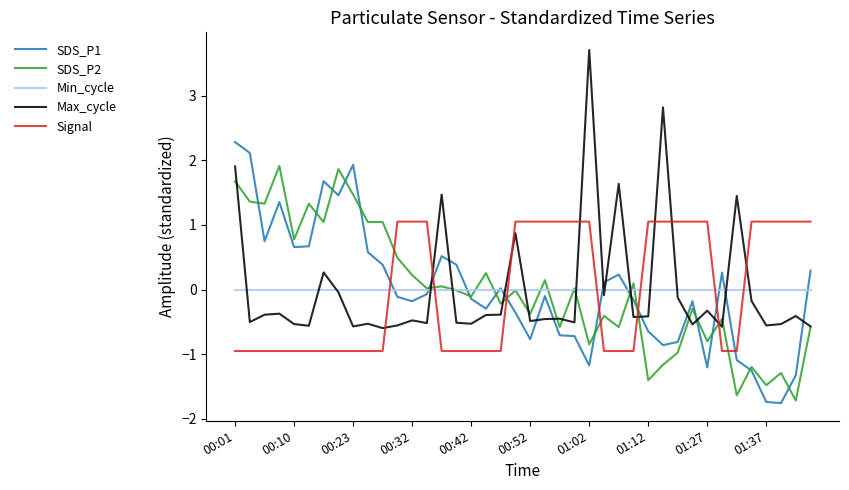

Does the chart display data point markers on the line(s)?

No